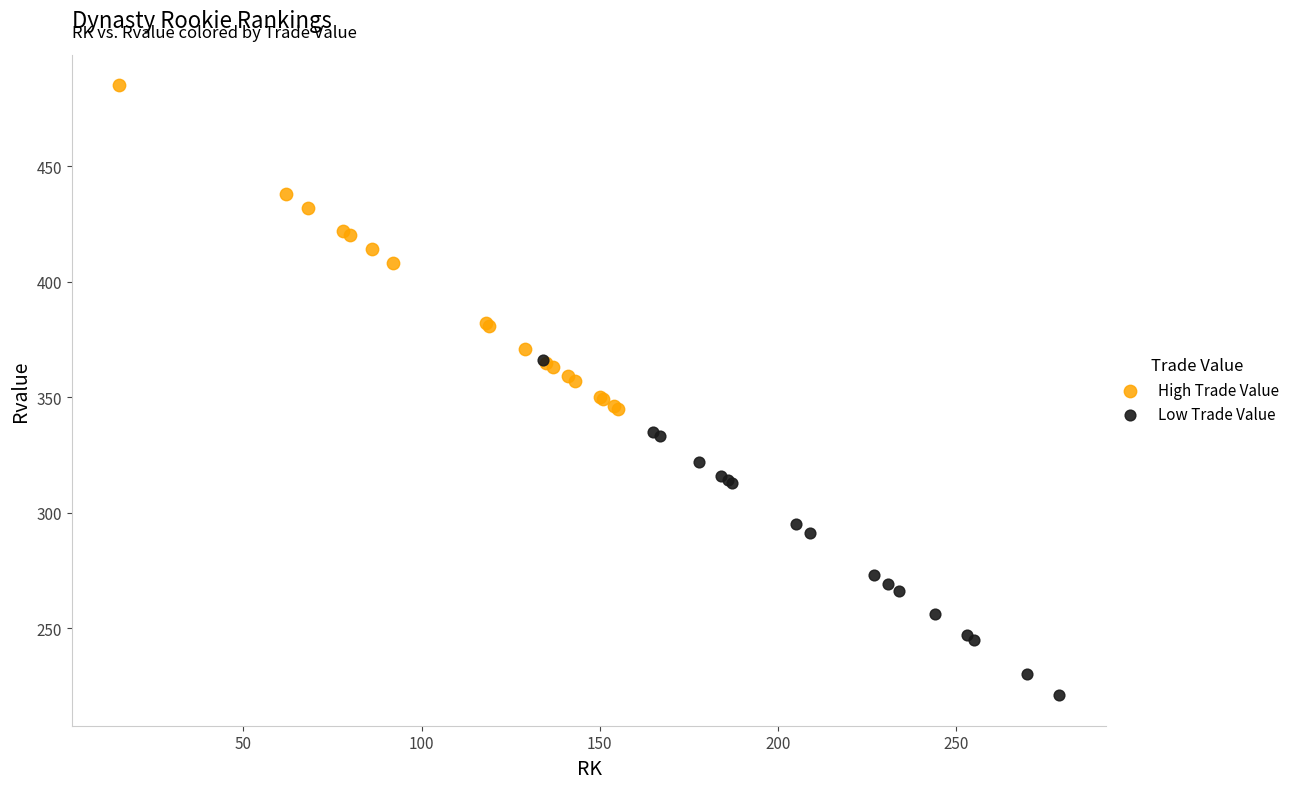

Which series reaches the minimum Y coordinate?

Low Trade Value